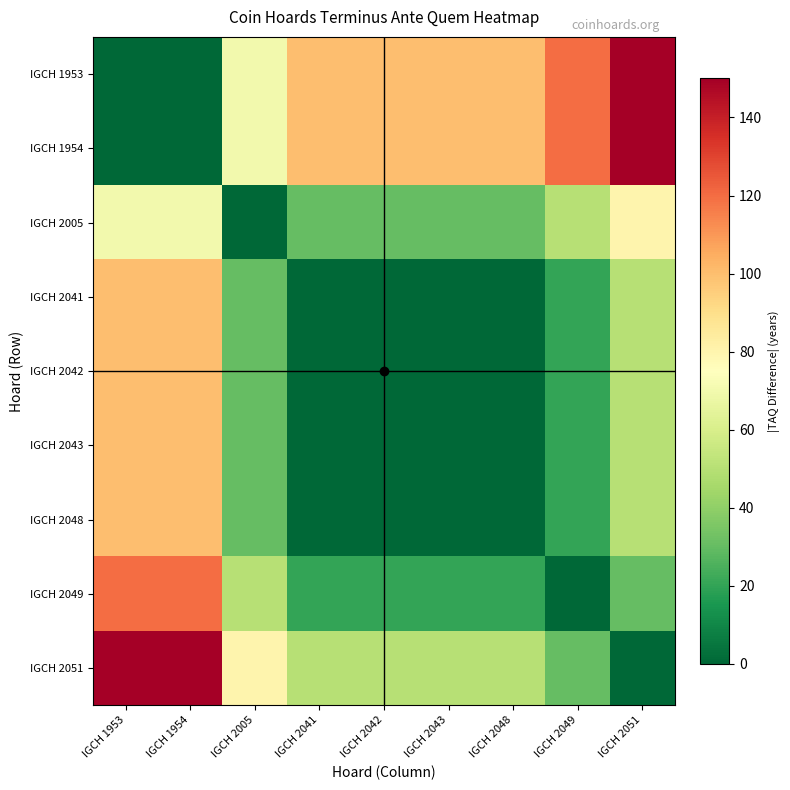

Between IGCH 1953 and IGCH 2051, which is larger?

IGCH 2051